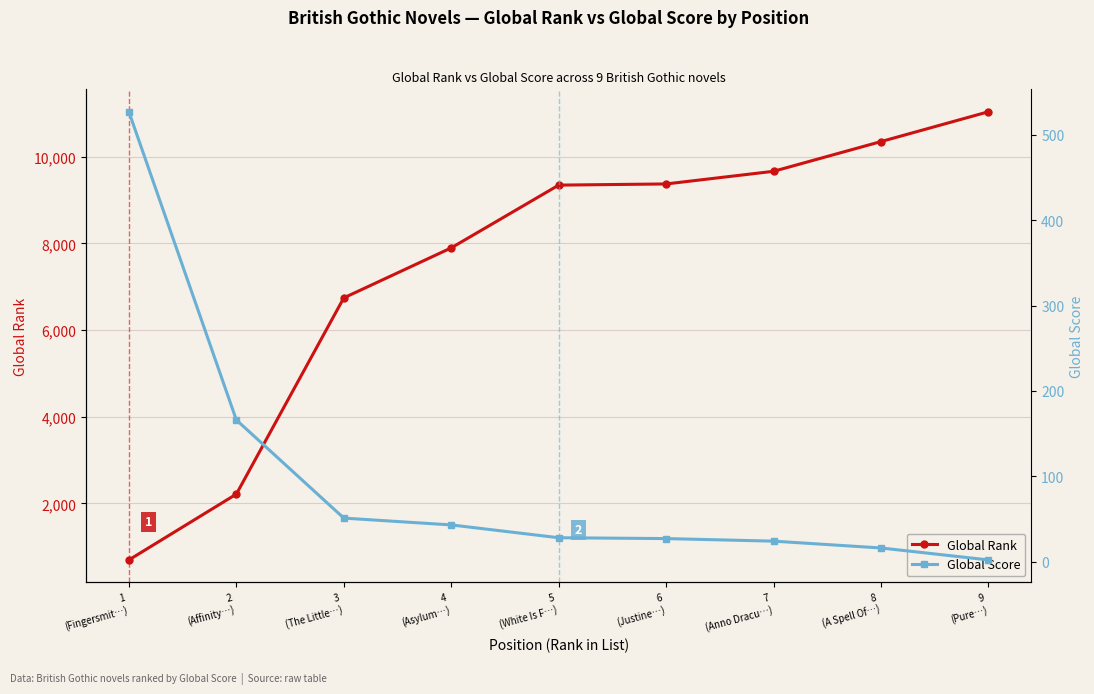

Which series has the largest total across all categories?

Global Rank